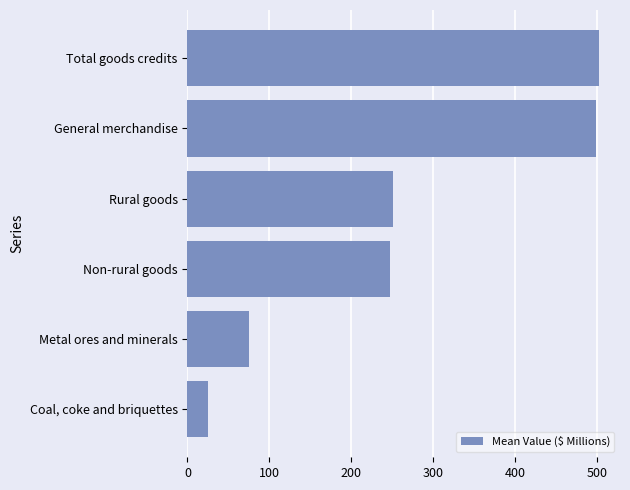

What is the difference between the maximum and second lowest values?

427.6